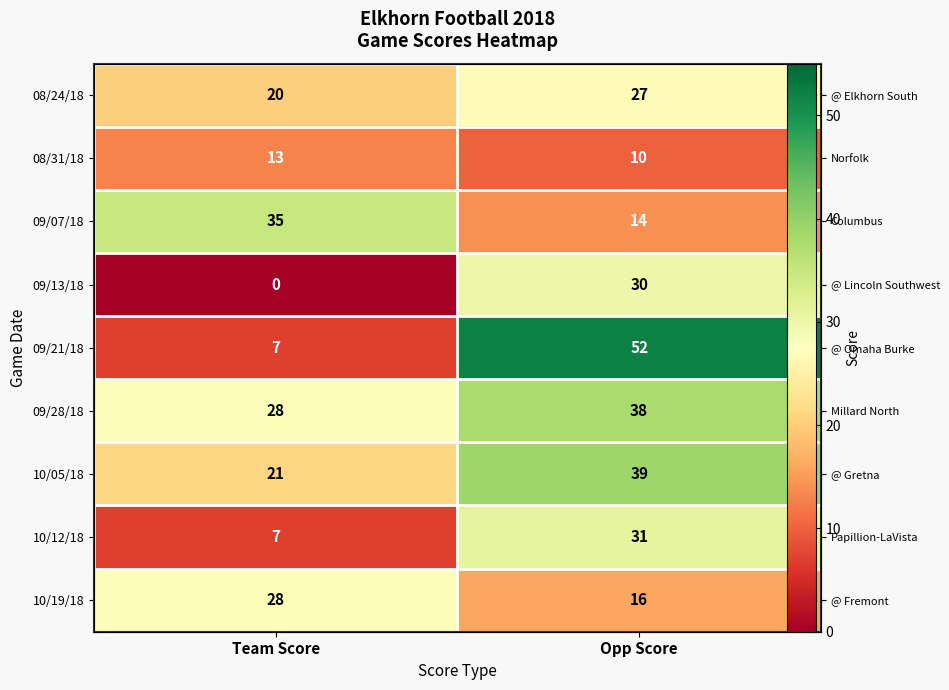

Where is 08/24/18 nearest to the value 23?

Team Score